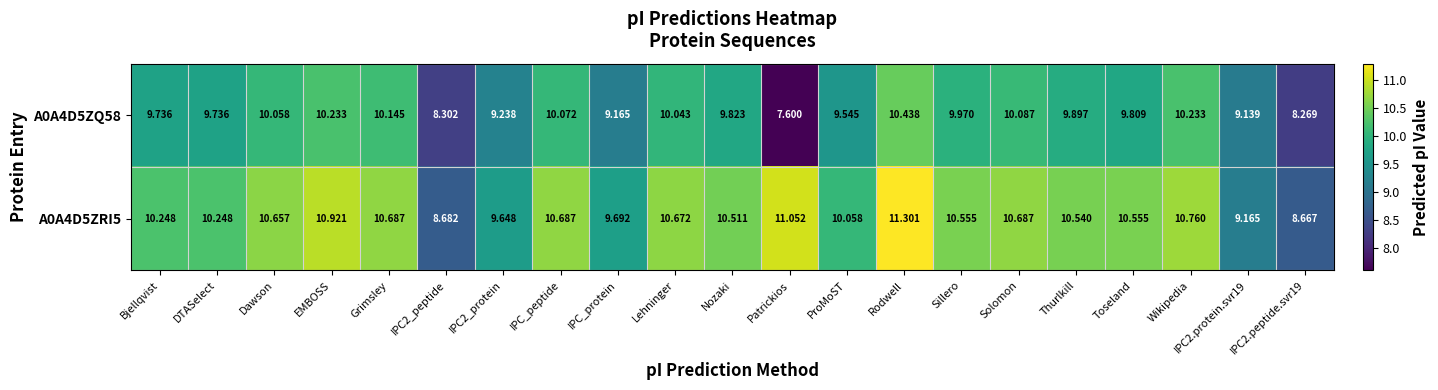

At which category does the chart reach its minimum across all series?

Patrickios